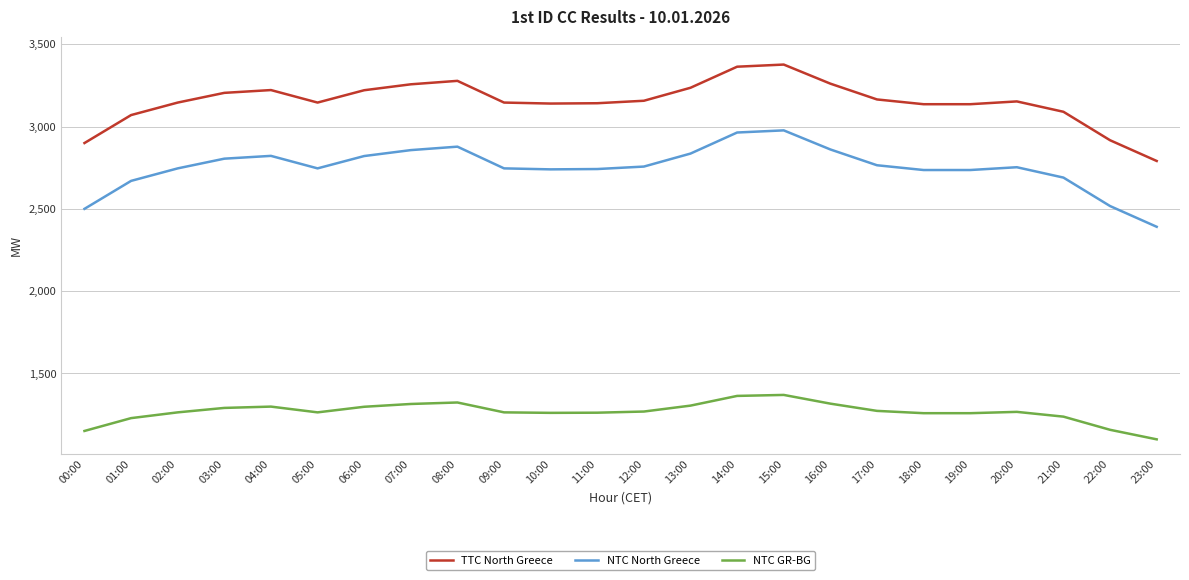

At which label does NTC North Greece first exceed 2753?

03:00